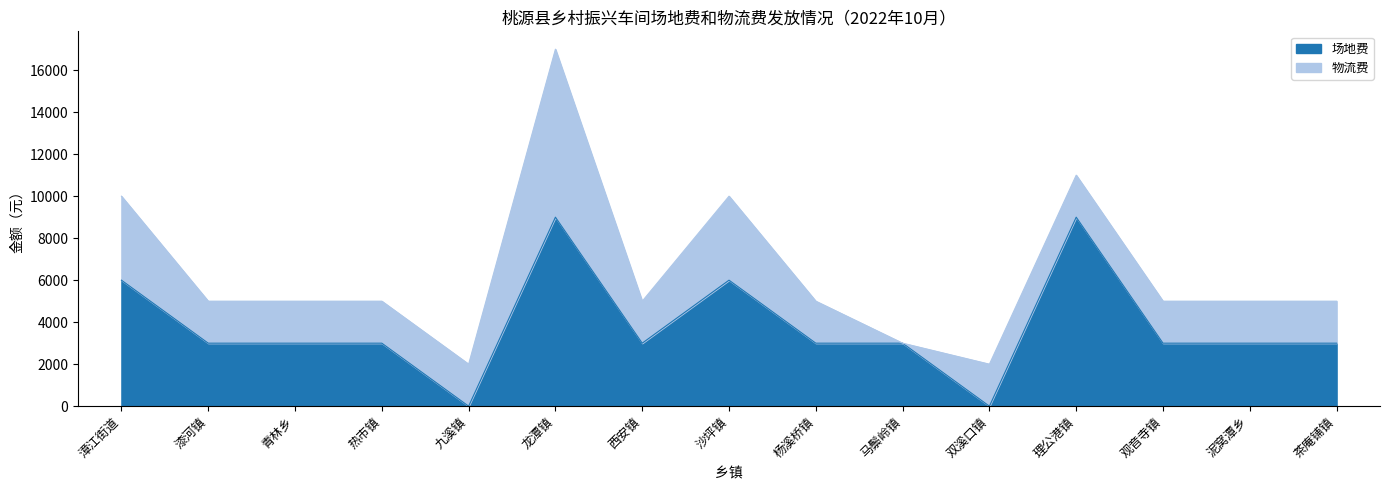

What position from the left is 西安镇?

7